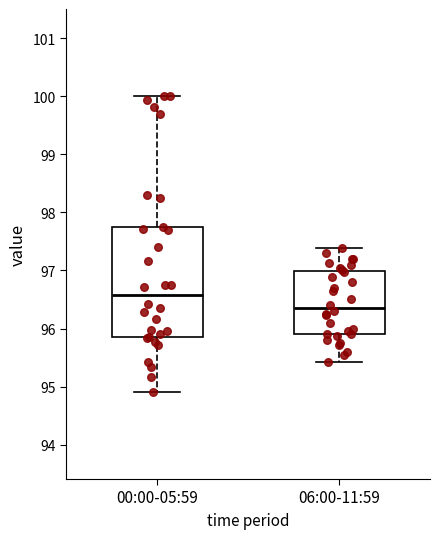

Which box is the tallest, from its lower edge to its upper edge?

00:00-05:59